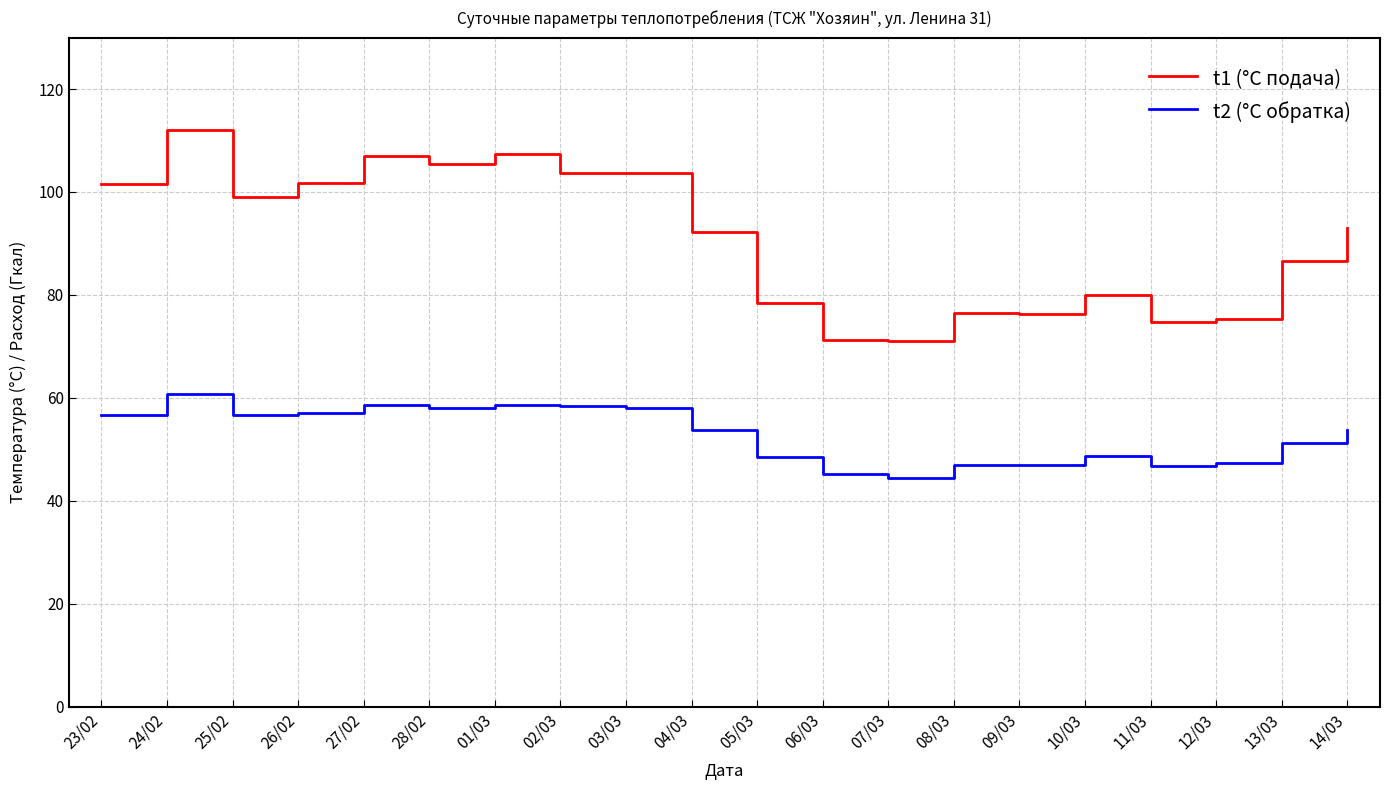

Read the t1 (°C подача) value at 04/03.

92.2